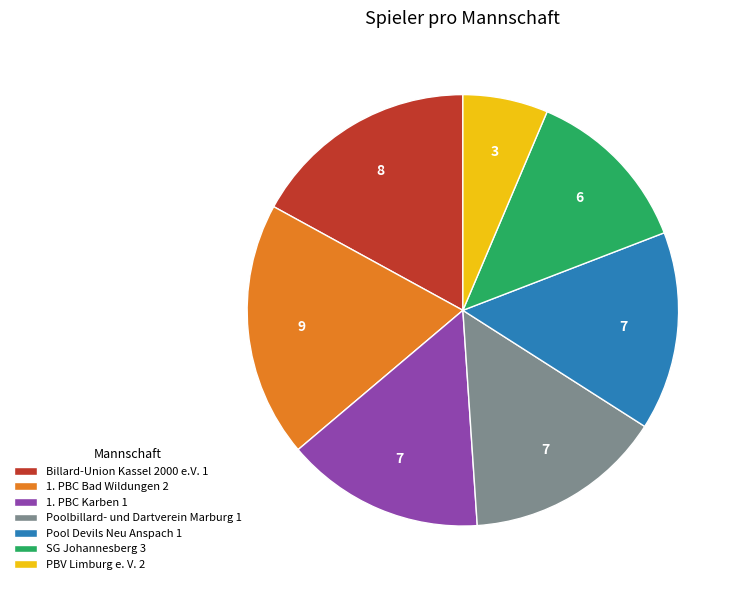

Is it true that 1. PBC Bad Wildungen 2 is 26% of the pie?

False